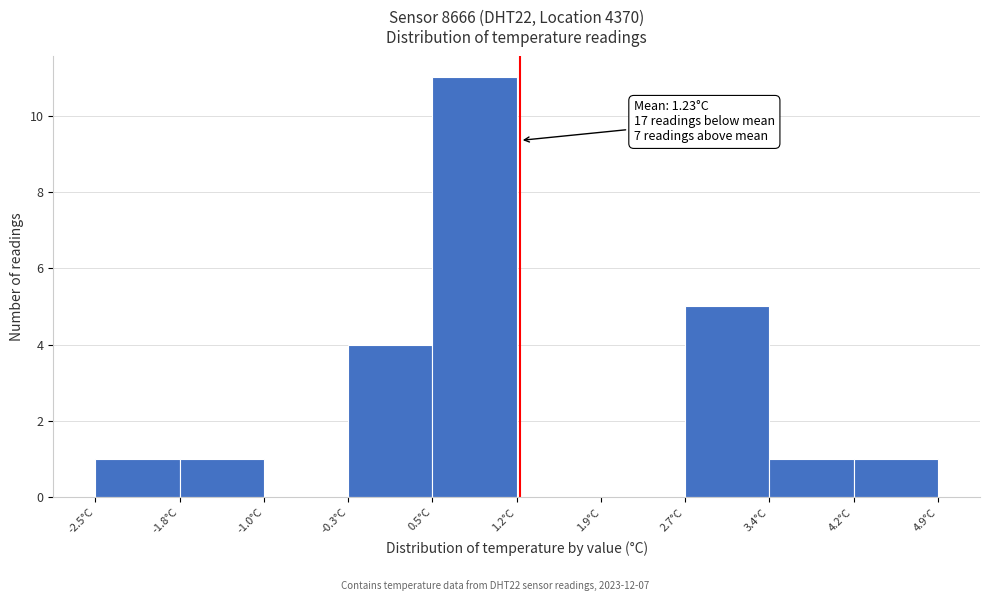

Which range on the x-axis has the tallest bar?

0.46 to 1.20